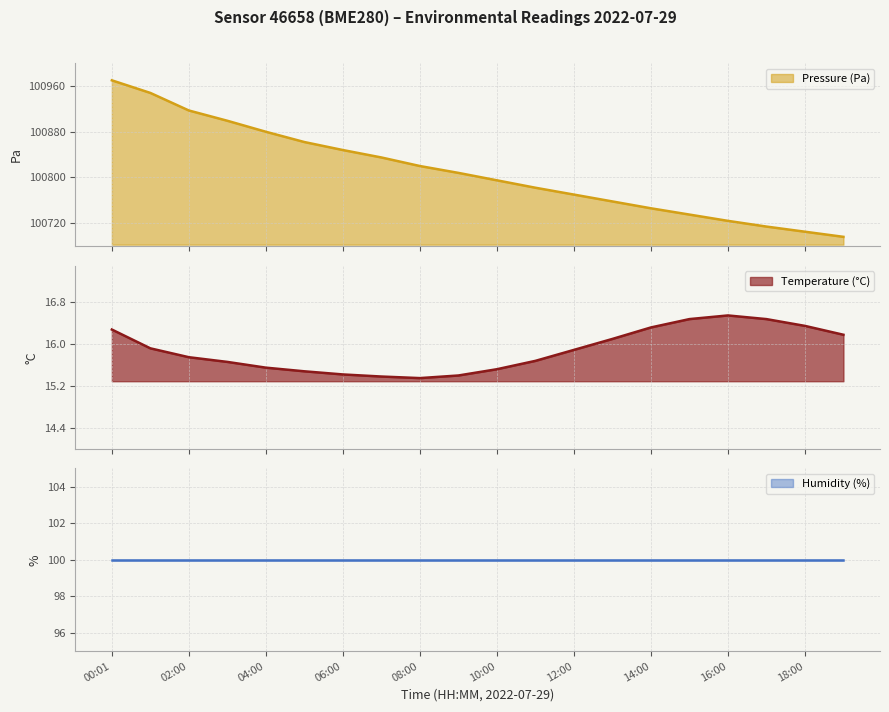

True or false: Pressure (Pa) has more than 0 points higher than both neighbors.

False